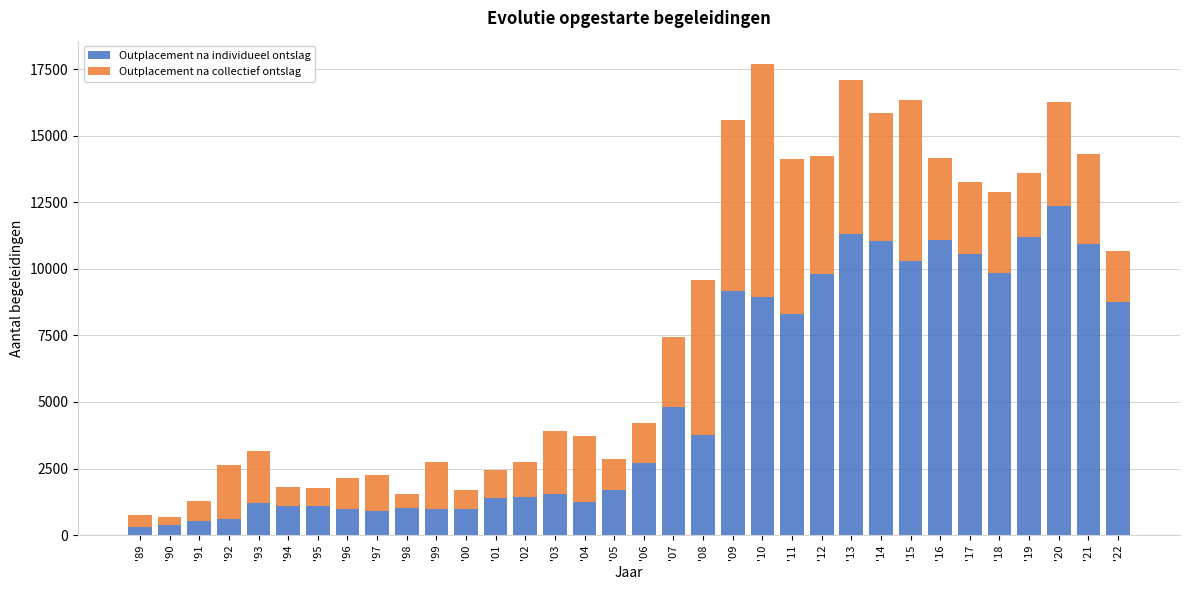

What is the difference between the maximum and second lowest values in the Outplacement na individueel ontslag series?

11970.0